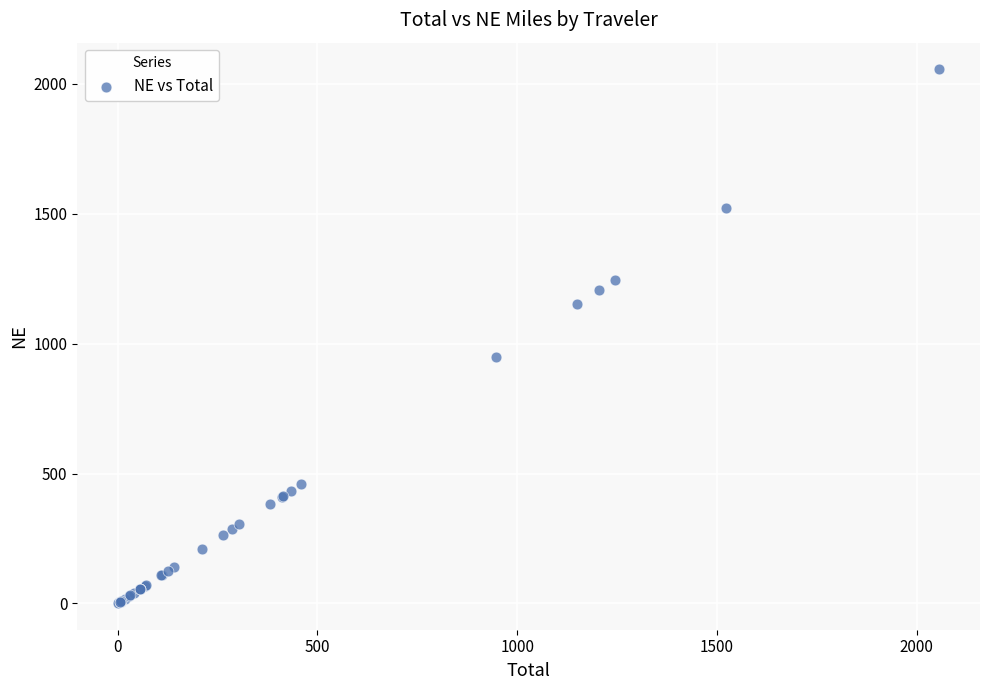

What Y value in the scatter plot is closest to 1028?

948.1